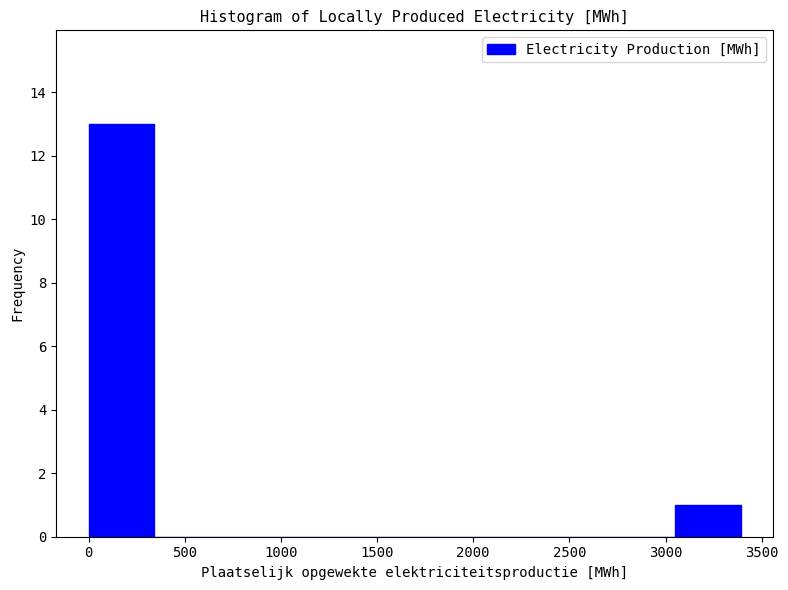

How tall is the bar that spans 3050 to 3400 on the x-axis? Neither the bar edges nor the heights are printed on the chart, so give them approximately, as read against the axes.

1